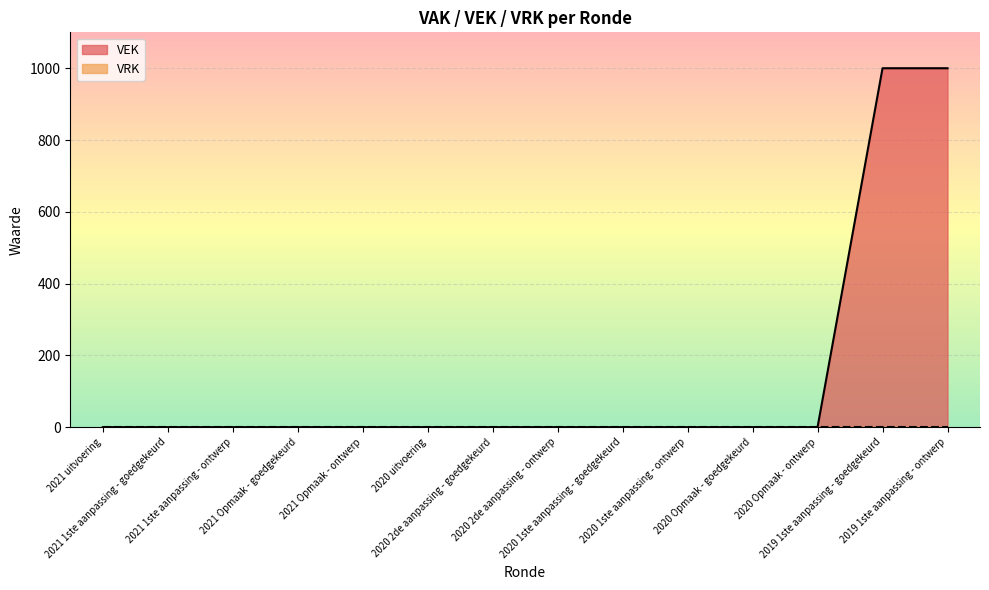

Between 2021 uitvoering and 2019 1ste aanpassing - goedgekeurd, which is larger?

2019 1ste aanpassing - goedgekeurd